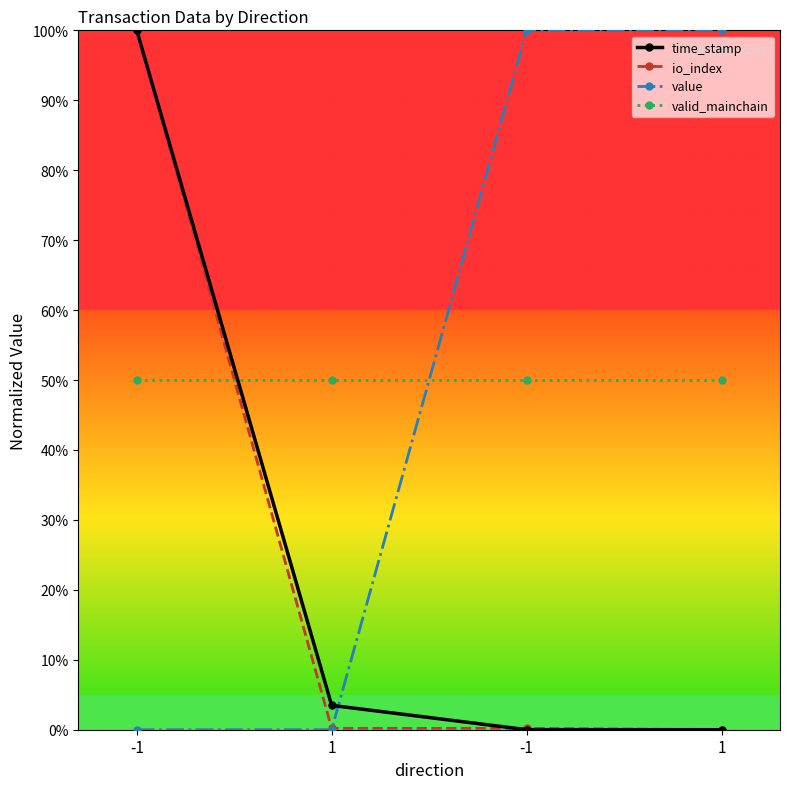

The value series shows 0.0 at 1. True or false?

True